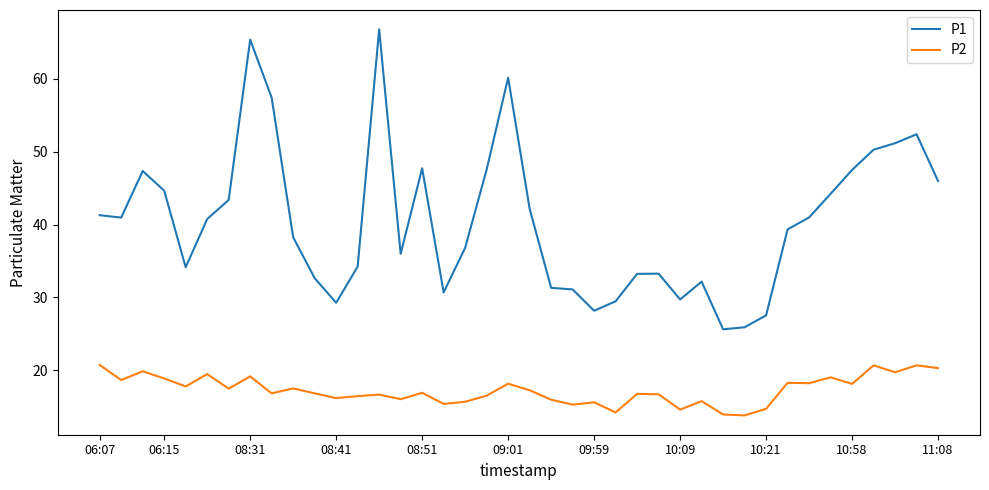

Which series has the widest spread of values?

P1